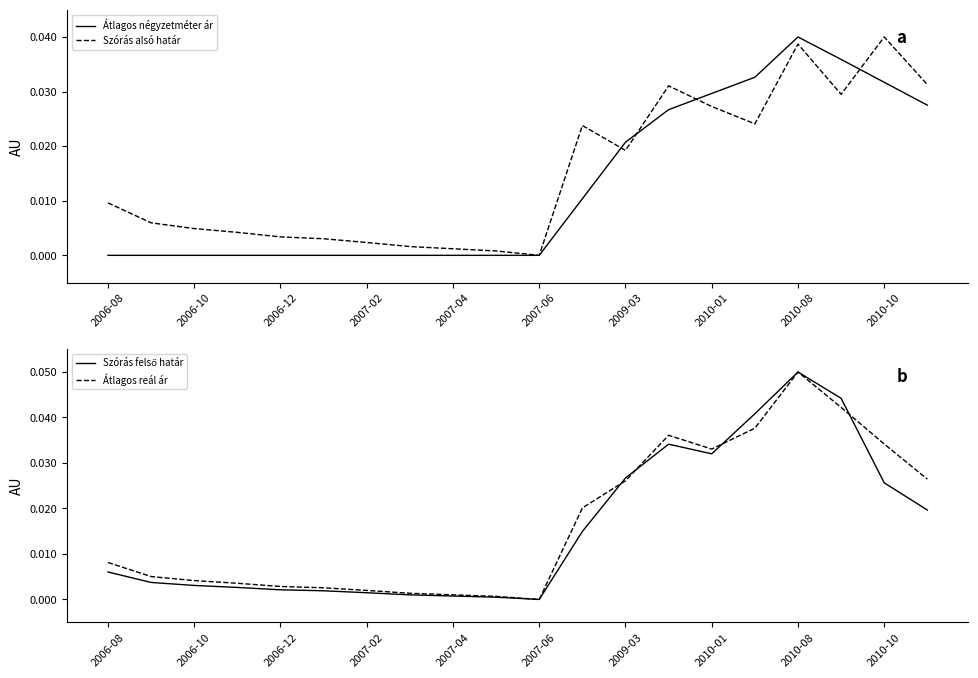

At which label does Átlagos négyzetméter ár reach its peak?

2010-08